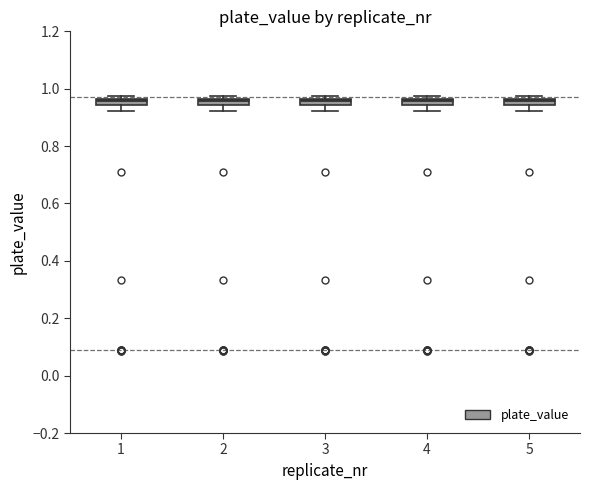

Where does the lower whisker of the box at x = 2 end on the y-axis? The values are not printed on the chart, so give them approximately, as read against the axis.

0.92